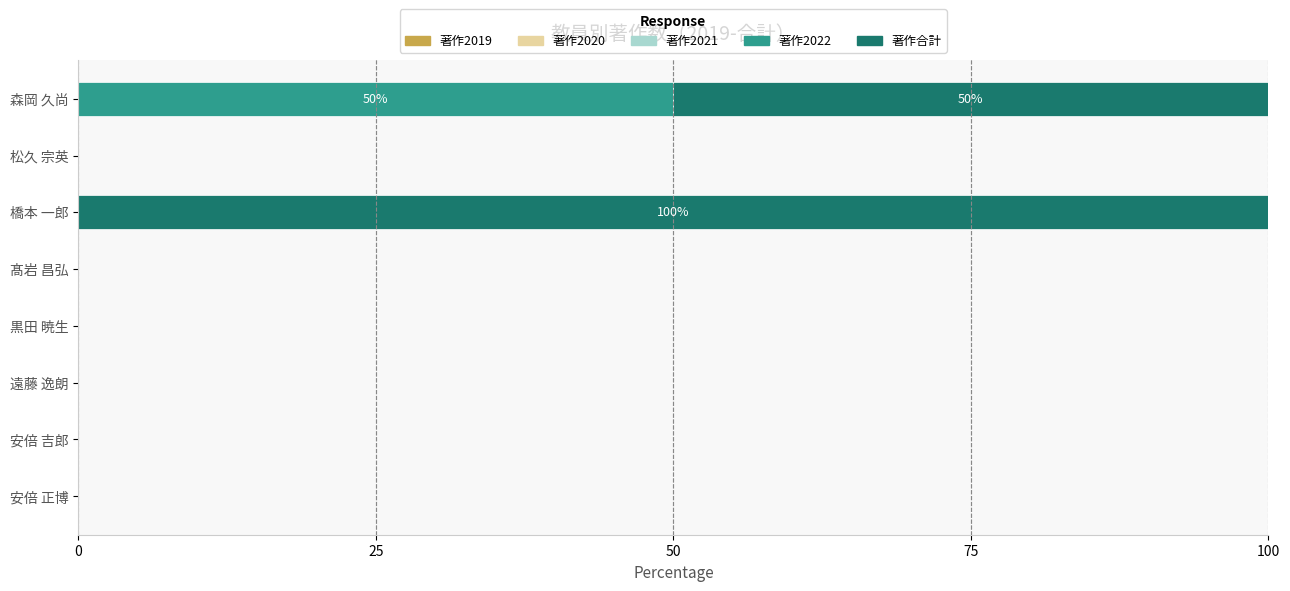

The 著作2022 series shows -32 at 髙岩 昌弘. True or false?

False